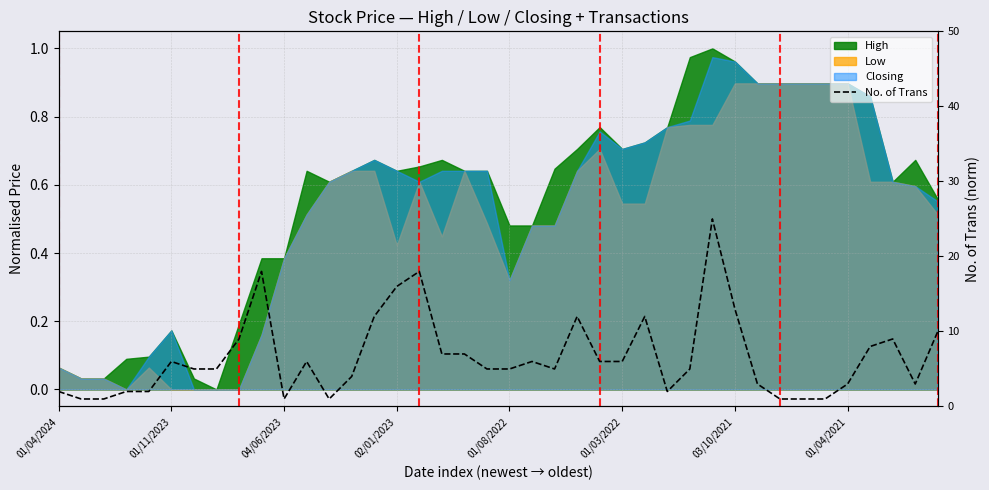

What is the sum of the values at 30 and 12?

0.6